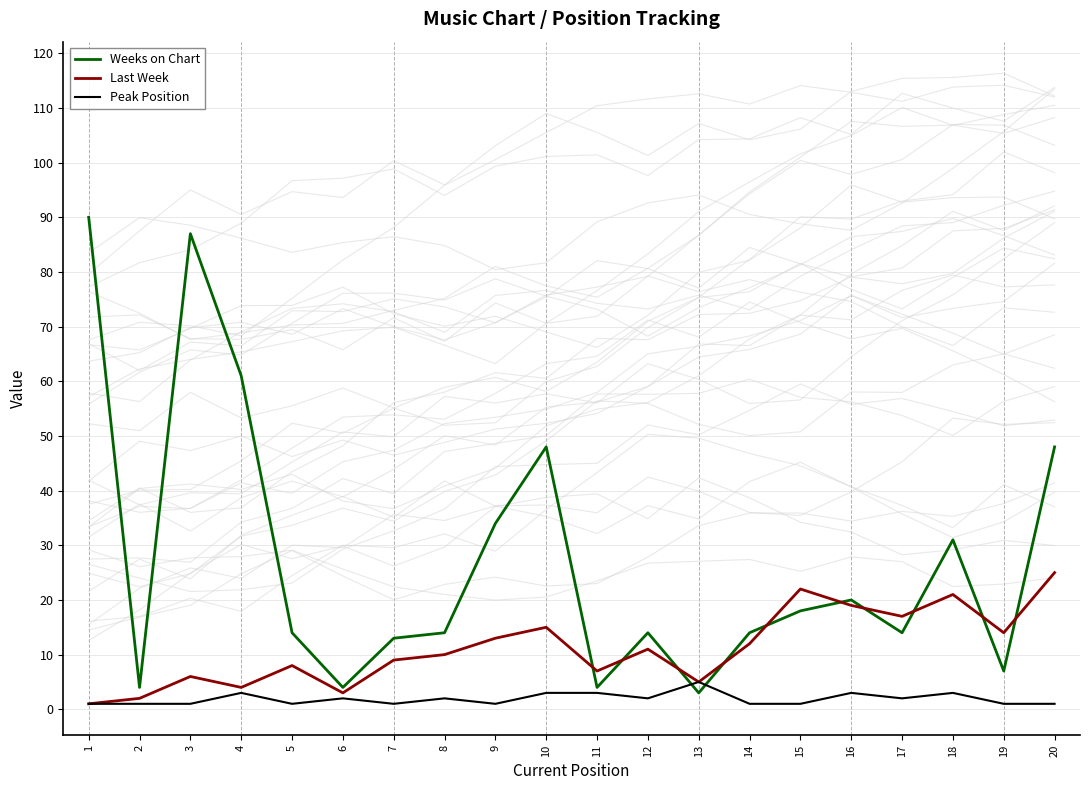

Which series has the largest total across all categories?

Weeks on Chart